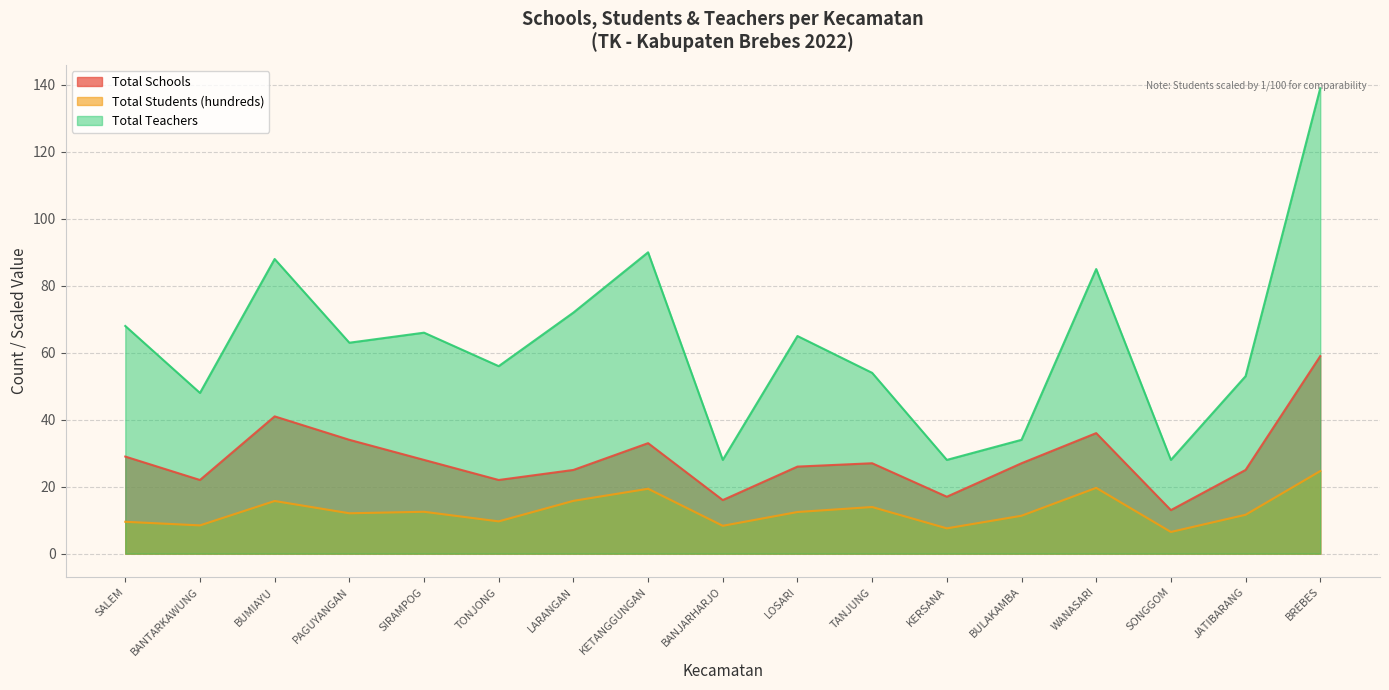

Is it true that Total Teachers equals 26.1 at BANTARKAWUNG?

False